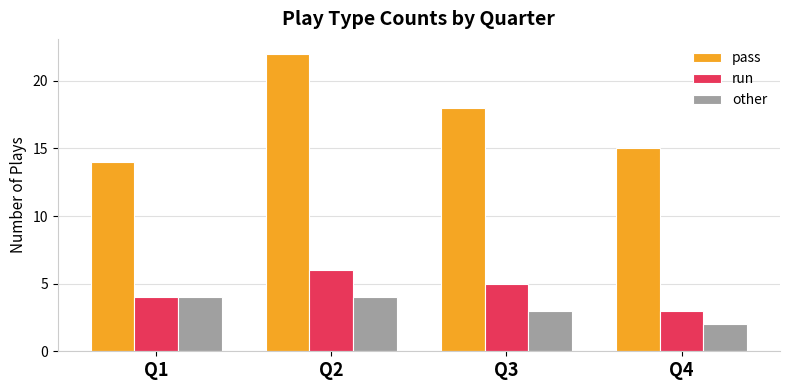

Count the pass values in the range 15 to 22.

3